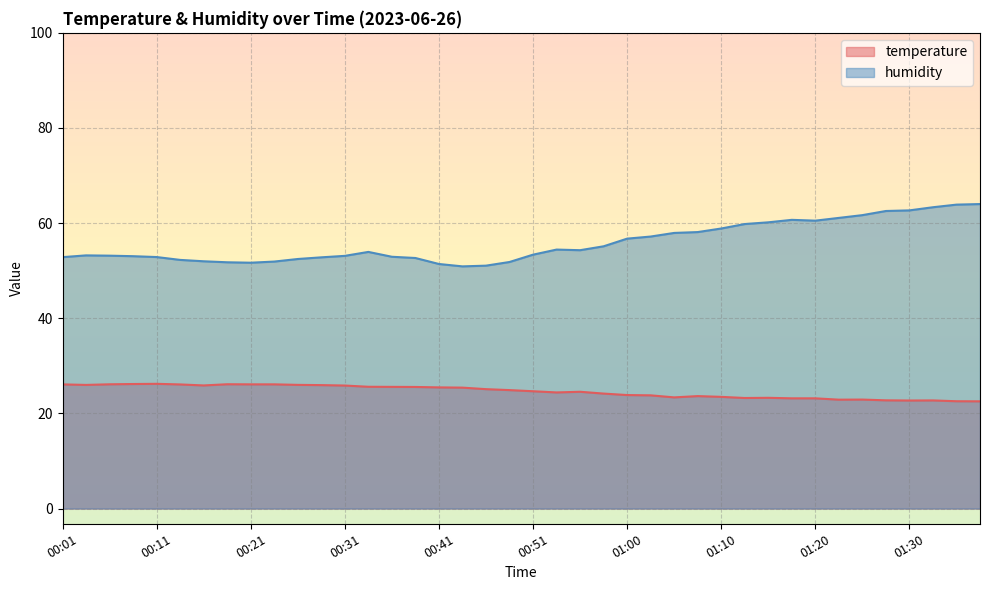

What are all the series names shown in the legend?

temperature, humidity